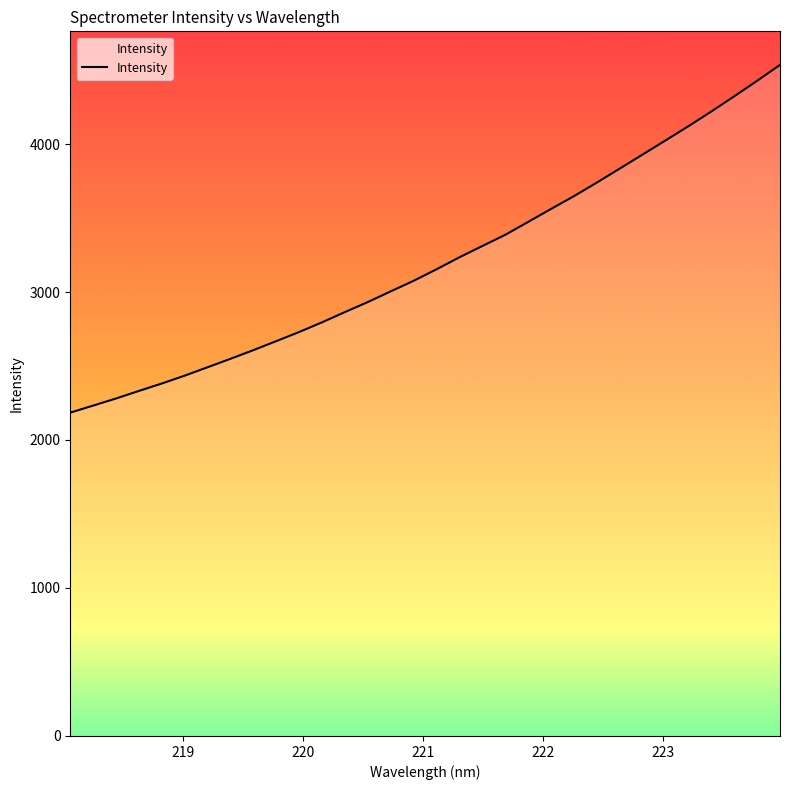

What is the difference between the maximum and minimum values?

2349.9